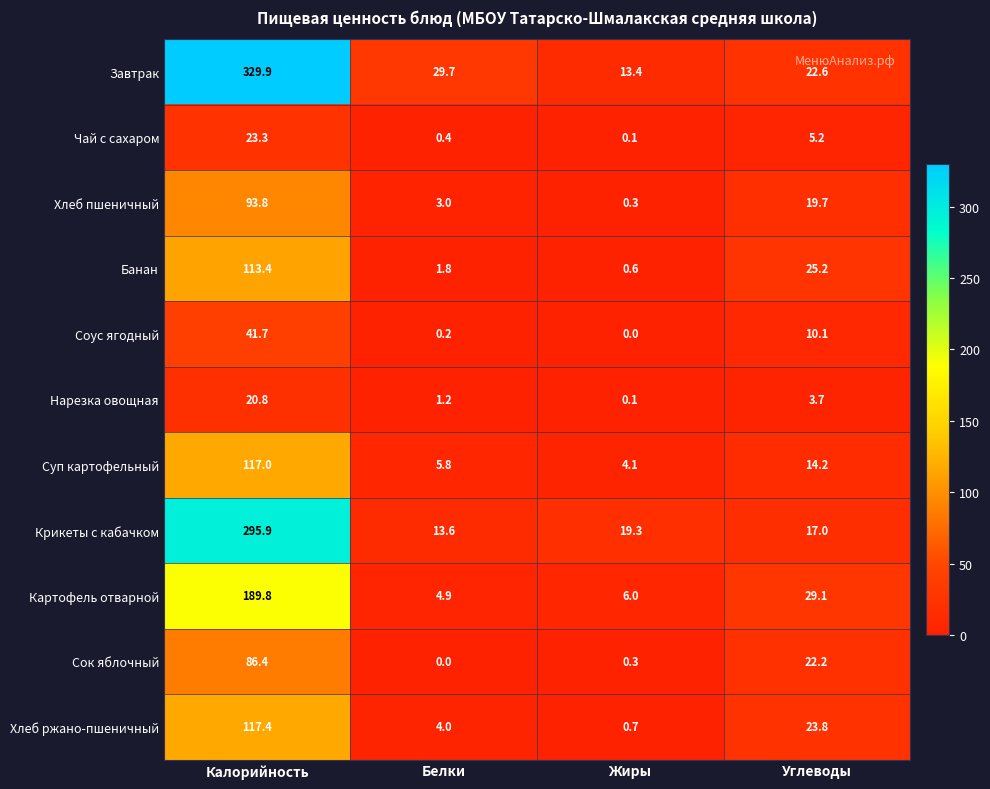

How many data points in Завтрак are above 29?

2